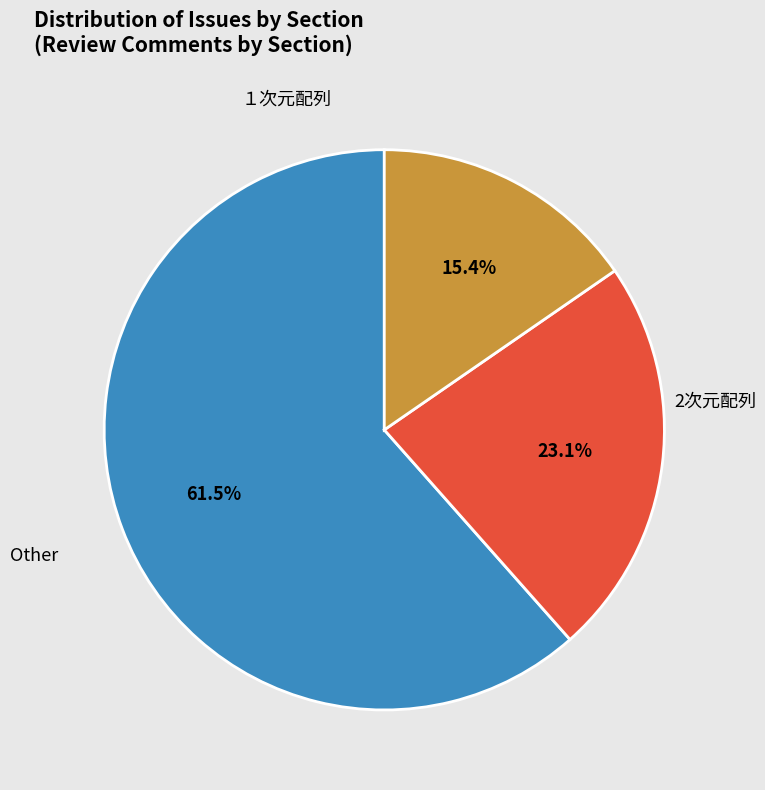

Does any single category account for the majority?

Yes